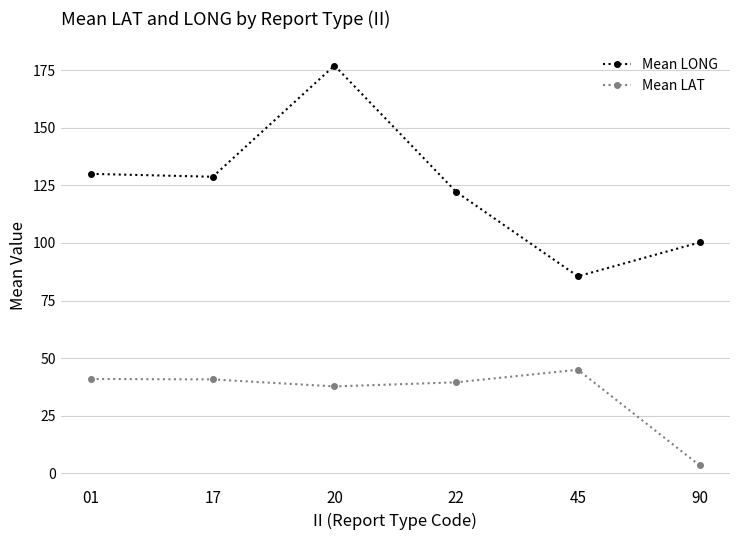

What is the difference between the highest and lowest values at 20?

139.4